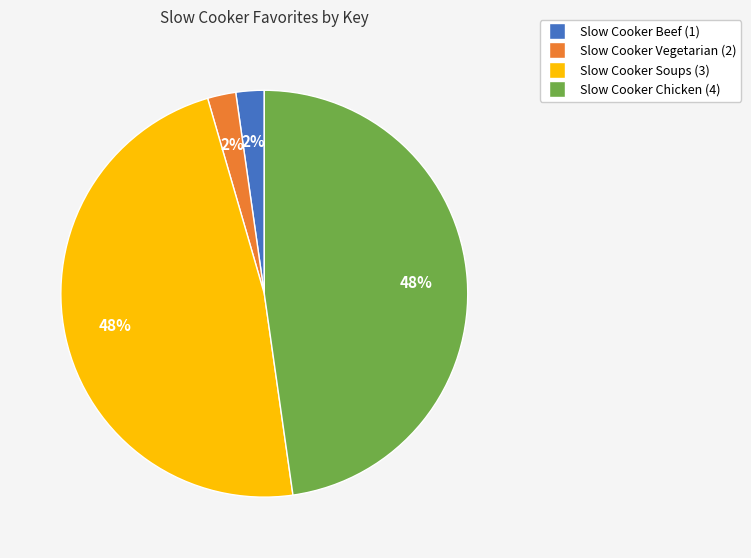

Is it true that Slow Cooker Chicken (4) is 35% of the pie?

False